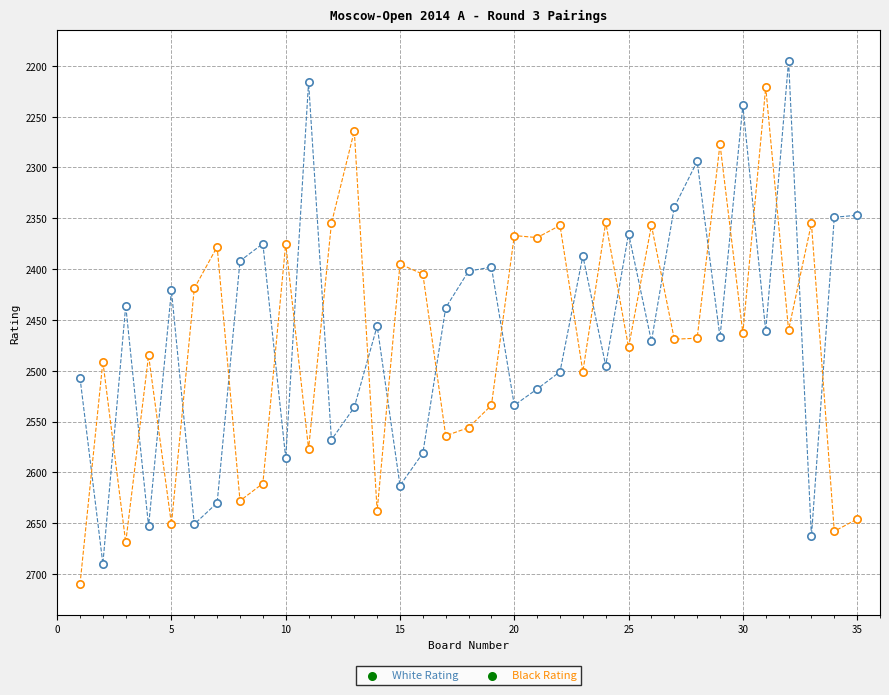

How many points are shown in the scatter plot?

70